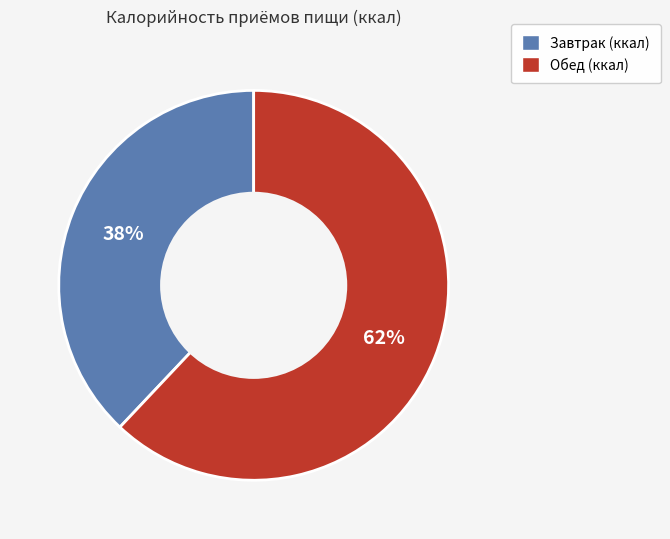

To the nearest percent, what is the difference between the largest and smallest slice percentages?

24%